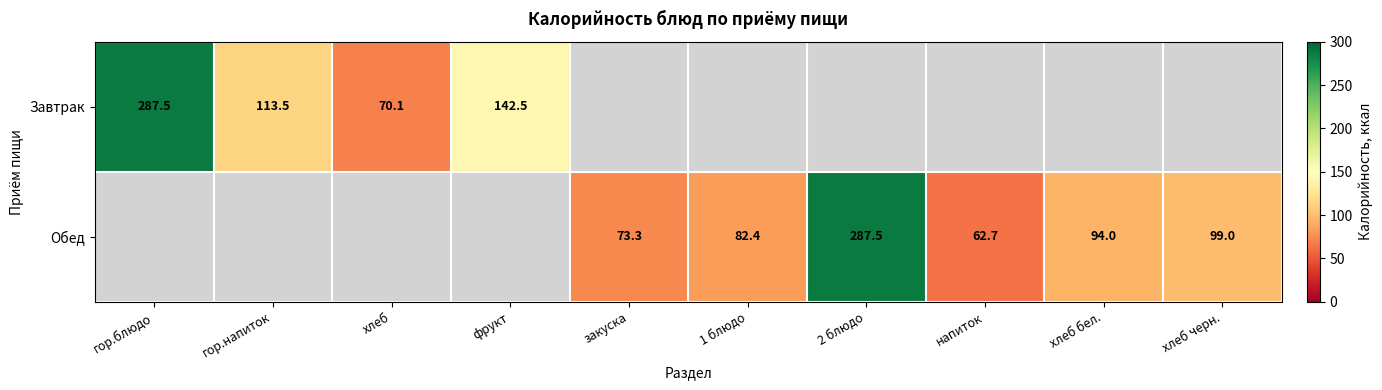

The Обед series shows 403.5 at 2 блюдо. True or false?

False